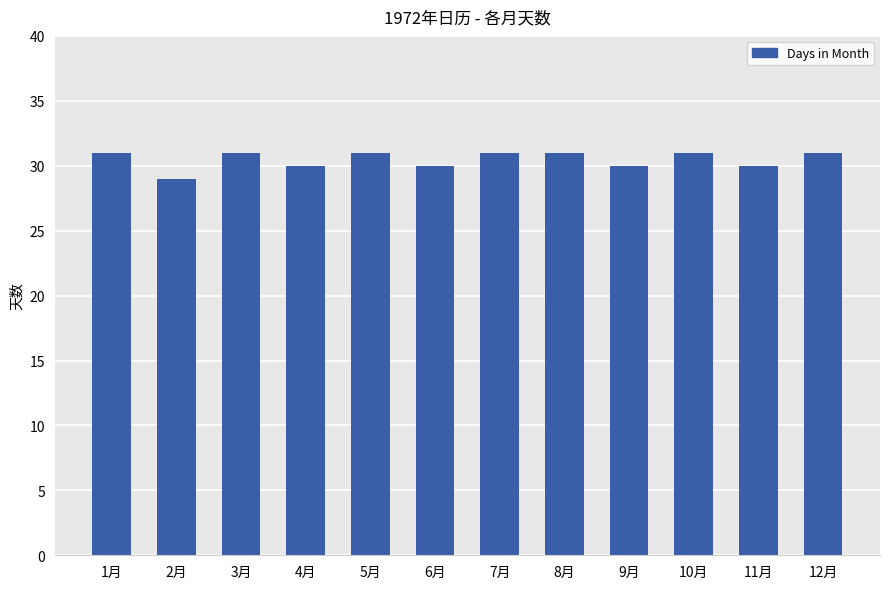

Is it true that the value at 1月 is 31?

True